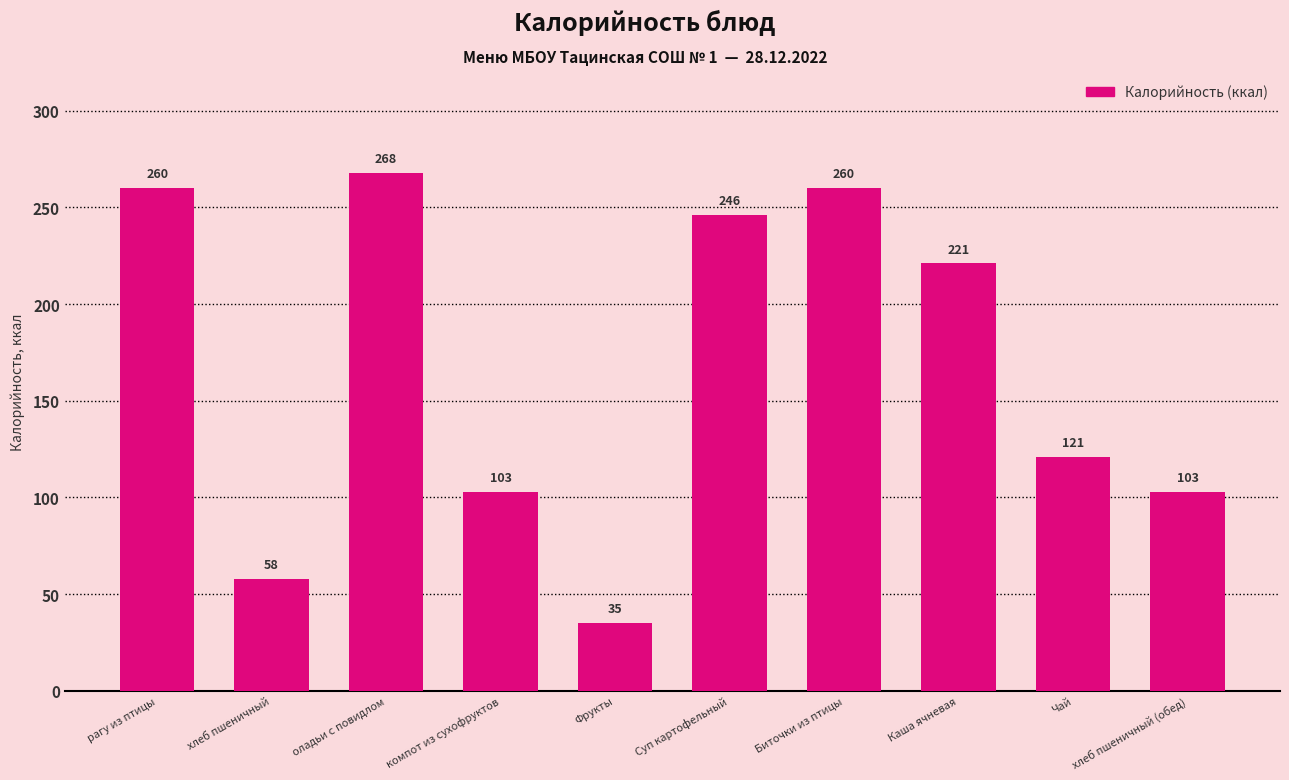

What is the value of the 1st bar from the left?

260